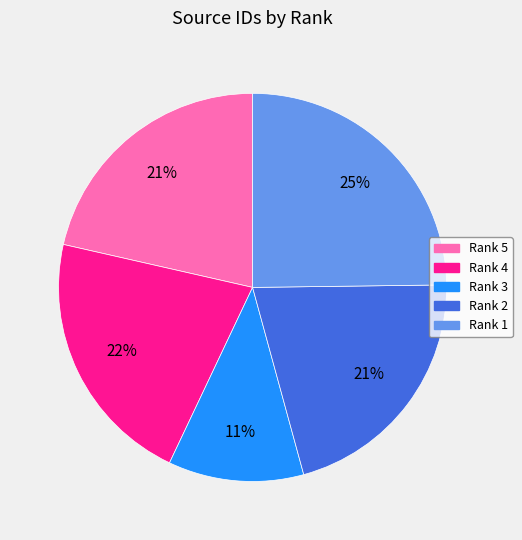

What is the smallest slice in the pie chart?

Rank 3